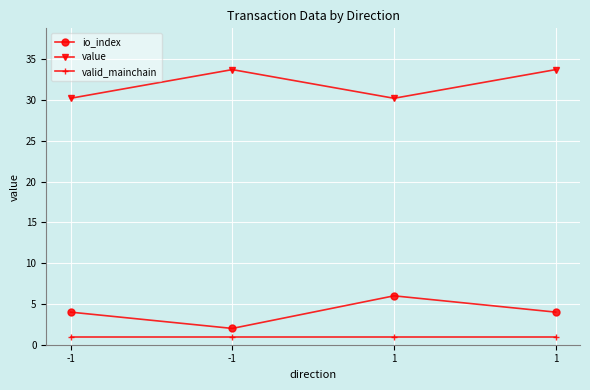

Does the chart have visible grid lines?

Yes